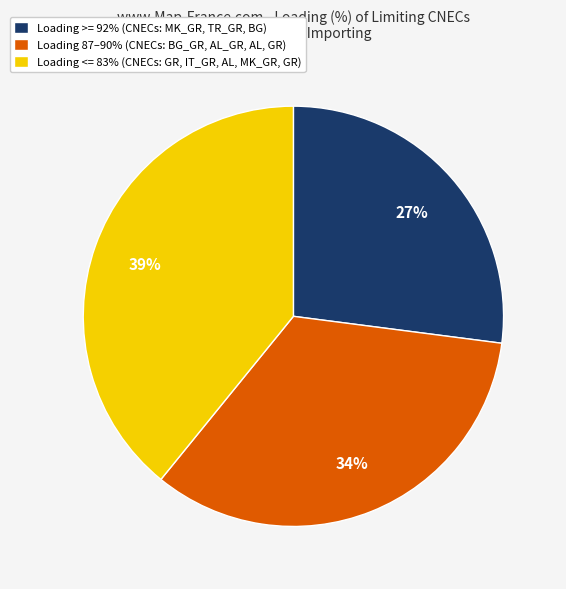

What is the ratio of the value at Loading >= 92% (CNECs: MK_GR, TR_GR, BG) to the value at Loading <= 83% (CNECs: GR, IT_GR, AL, MK_GR, GR)?

0.7